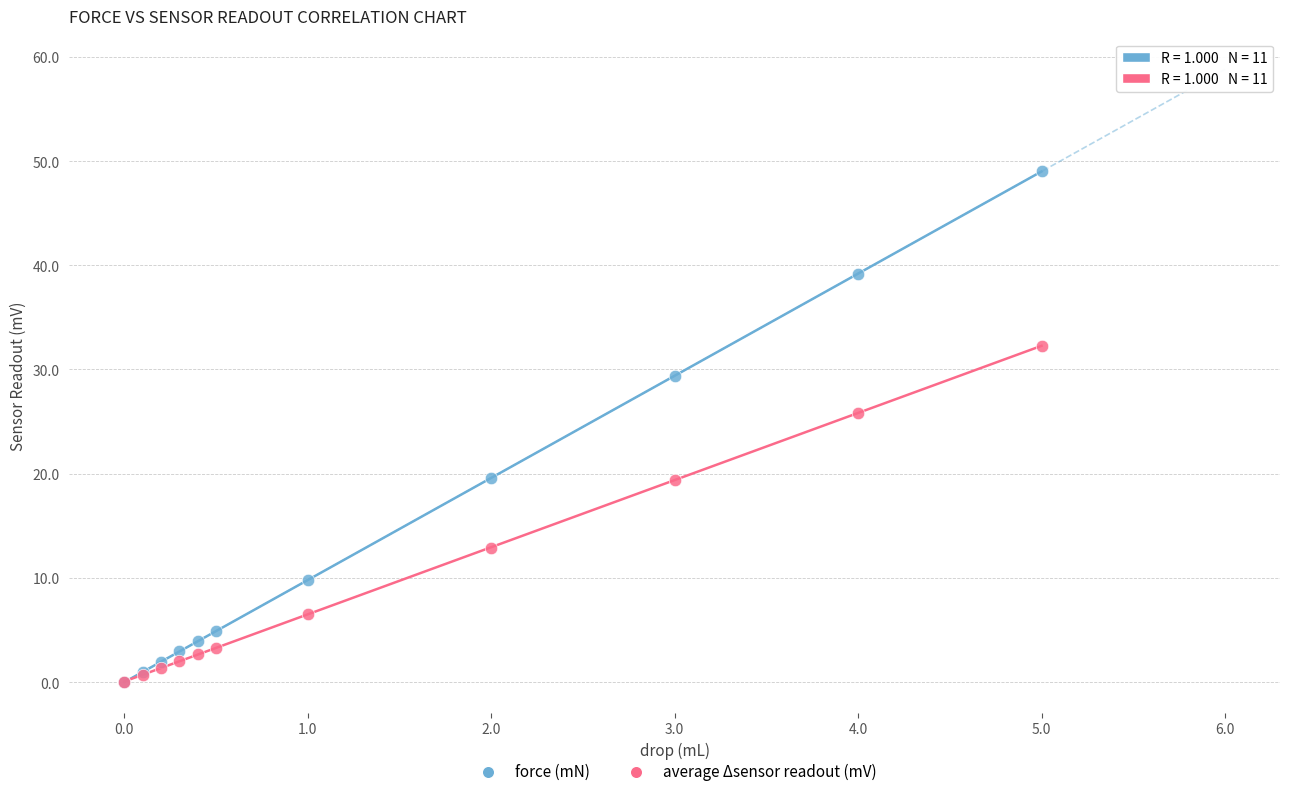

In the force (mN) series, what Y value is closest to 24?

19.6